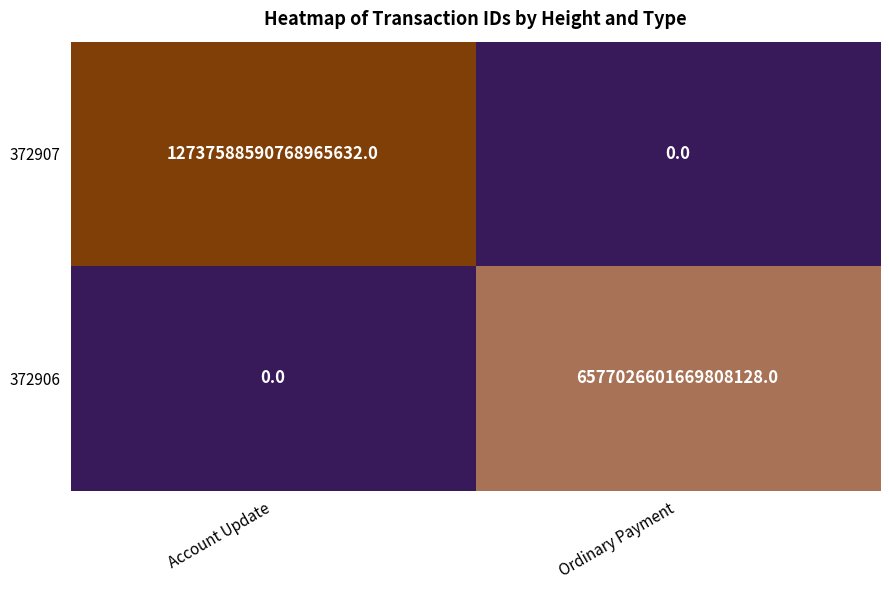

Is it true that 372907 equals 0 at Ordinary Payment?

True